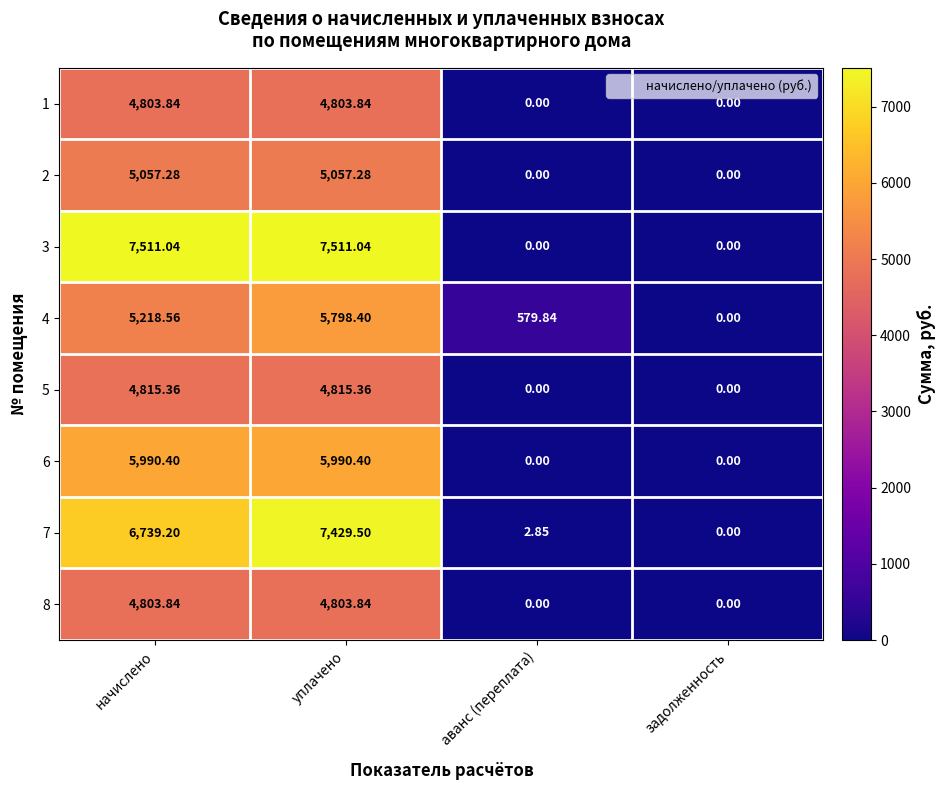

Which series has the largest total across all categories?

3